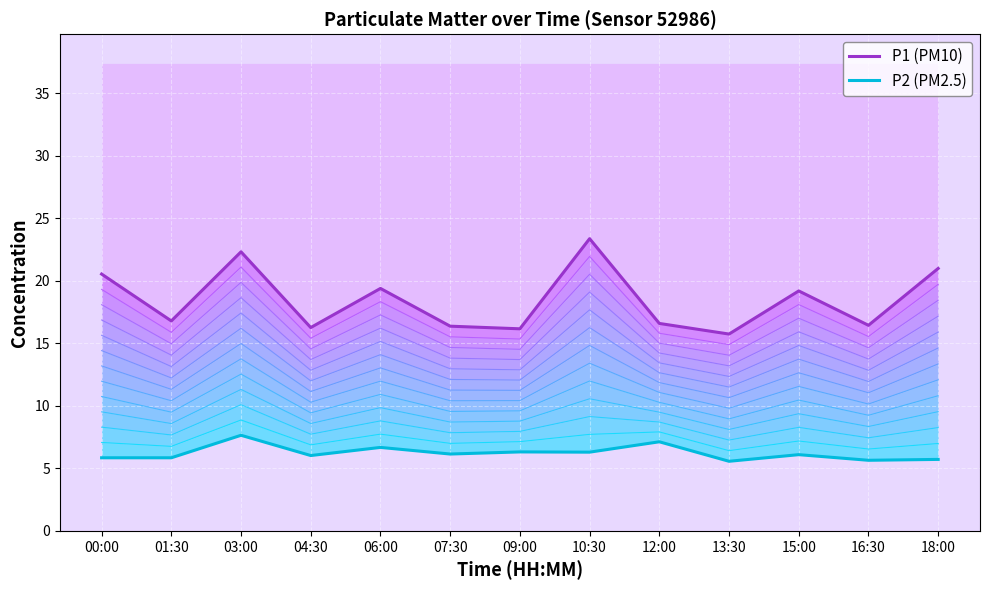

The value of P1 at 16:30 is 4.5. True or false?

False